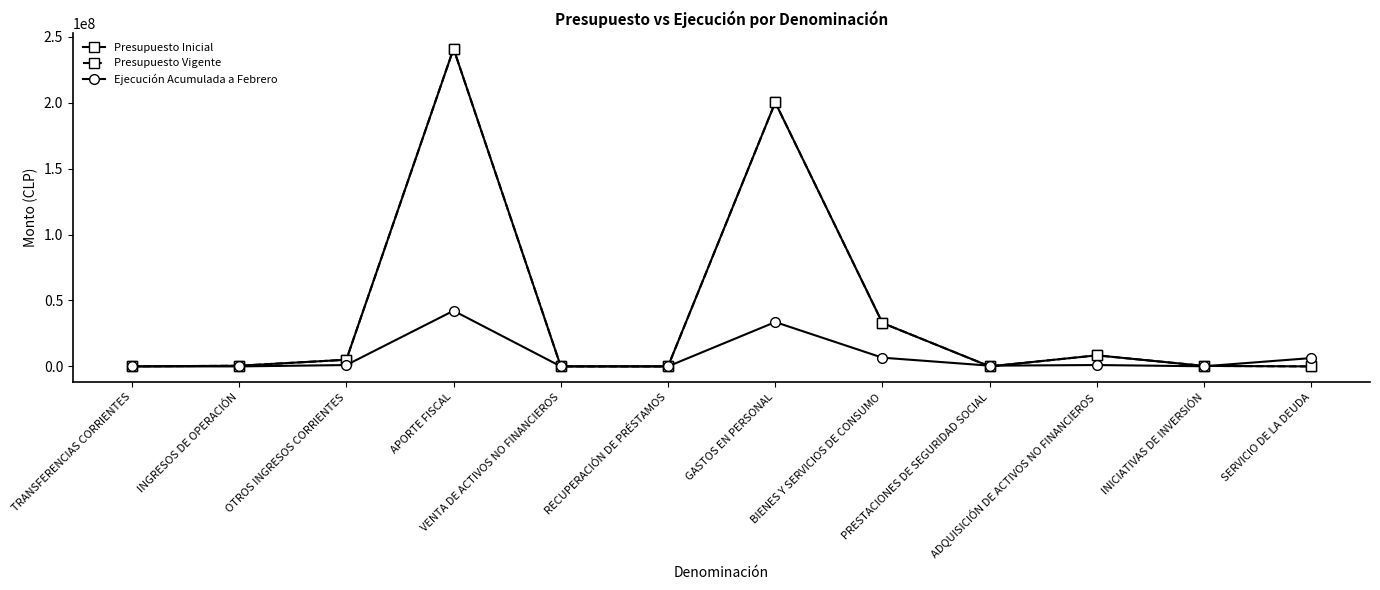

True or false: Presupuesto Vigente and Ejecución Acumulada a Febrero intersect in this chart.

True